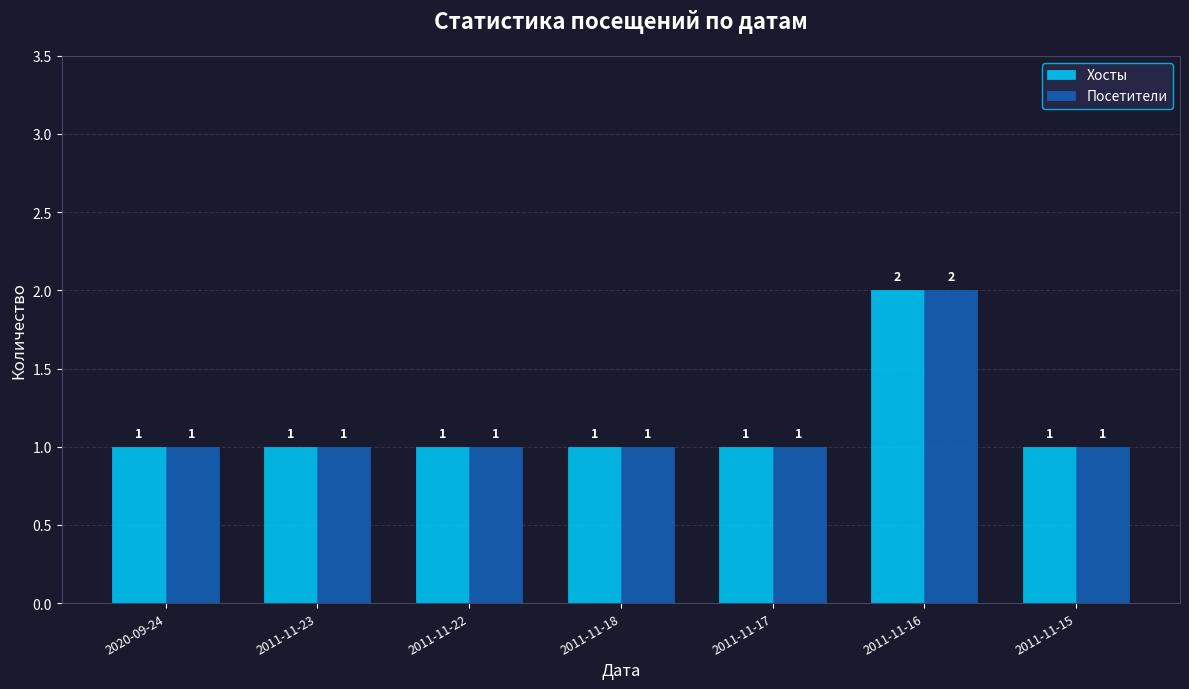

True or false: Посетители has a value of 2 at 2011-11-16.

True